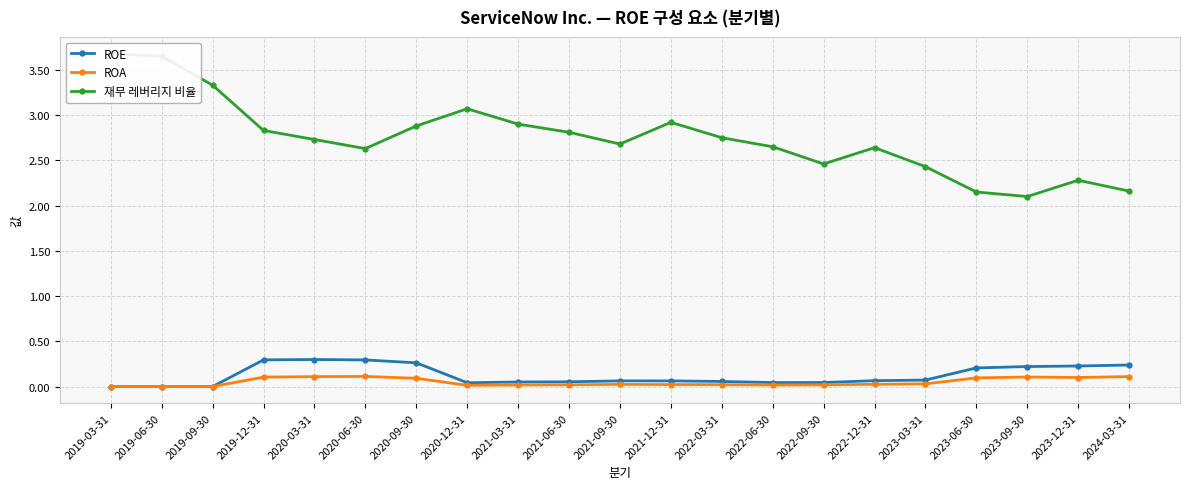

Rank the series at 2022-03-31 from highest to lowest value.

재무 레버리지 비율, ROE, ROA